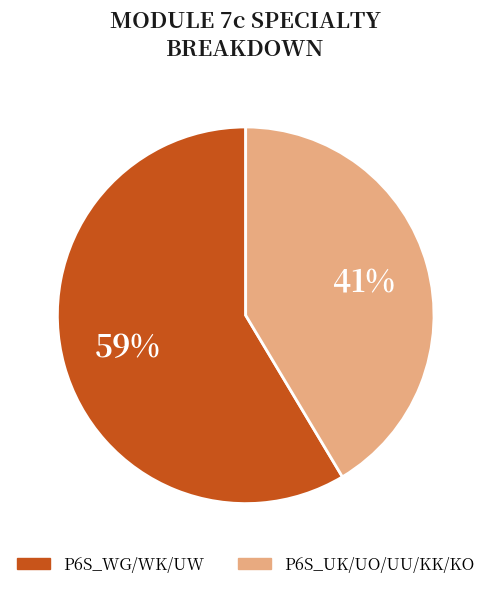

How many segments does this pie chart have?

2